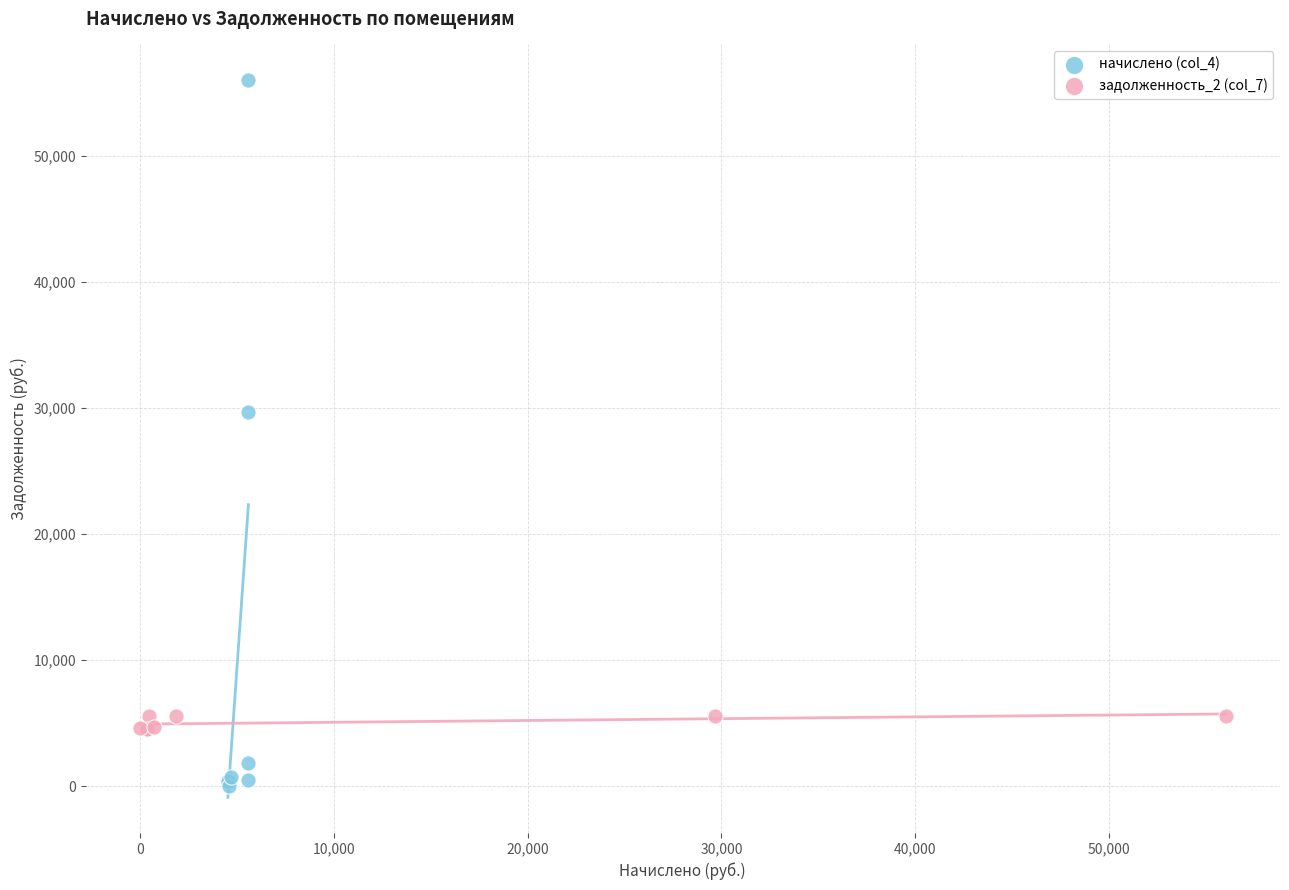

Which series reaches the minimum Y coordinate?

начислено (col_4)